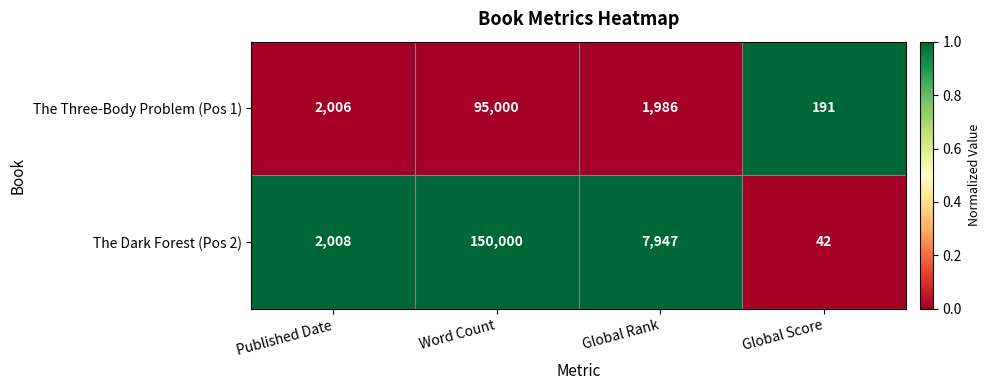

What is the greatest value displayed?

150000